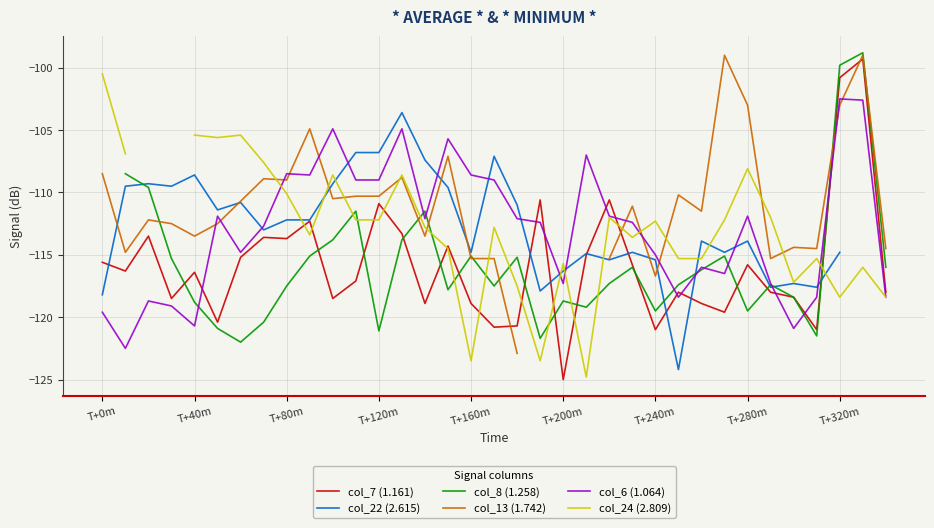

Which category has the lowest value in the col_24 (2.809) series?

21